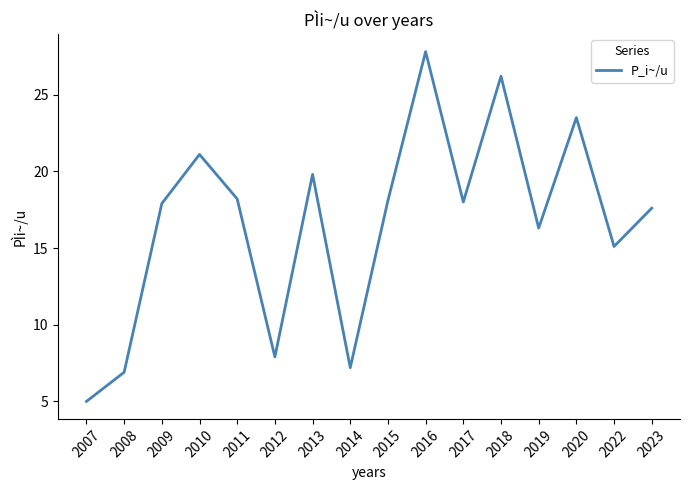

True or false: the data shows 26.2 at 2018.

True